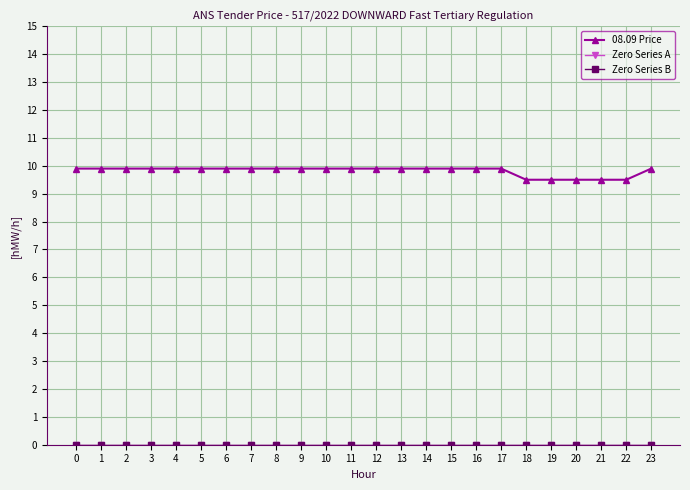

Is this an area chart (filled region under the line)?

No